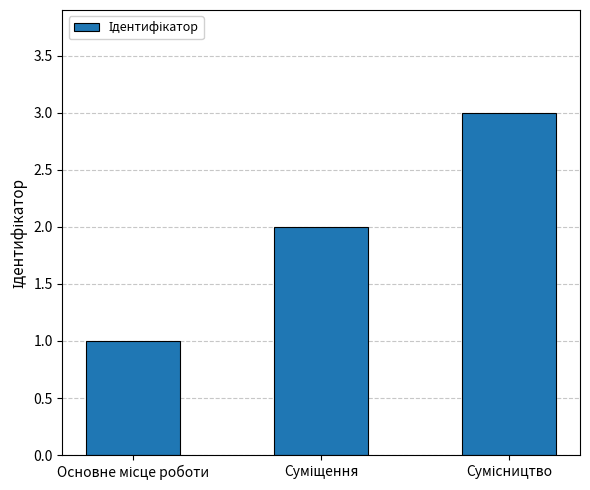

What is the greatest value displayed?

3